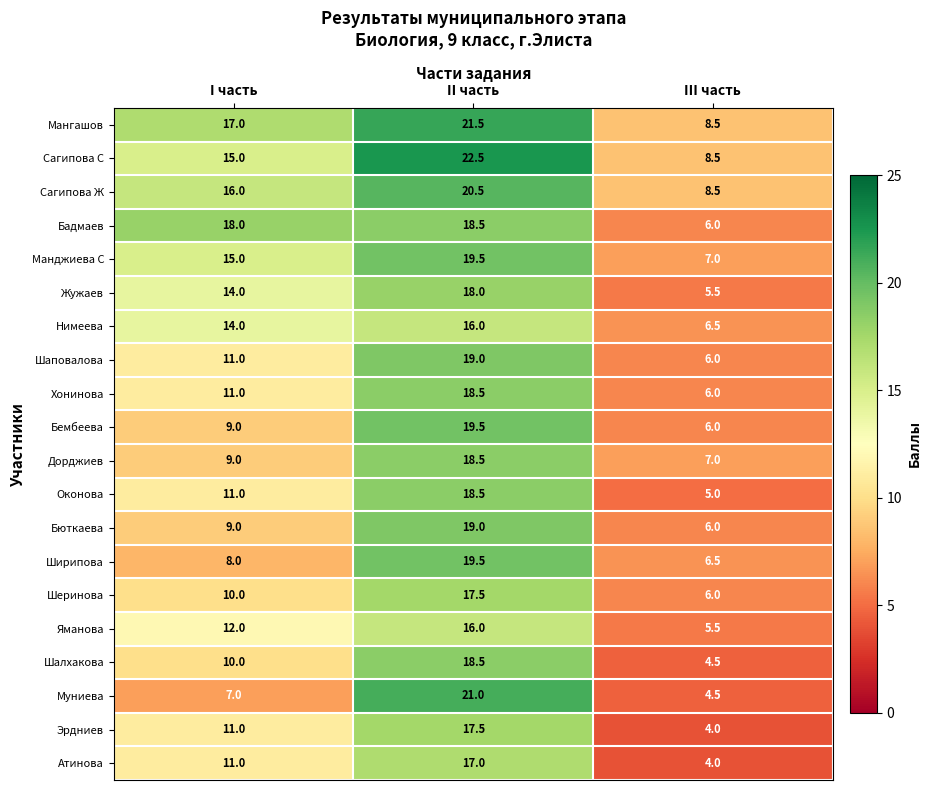

What is the sum of all Манджиева С values?

41.5